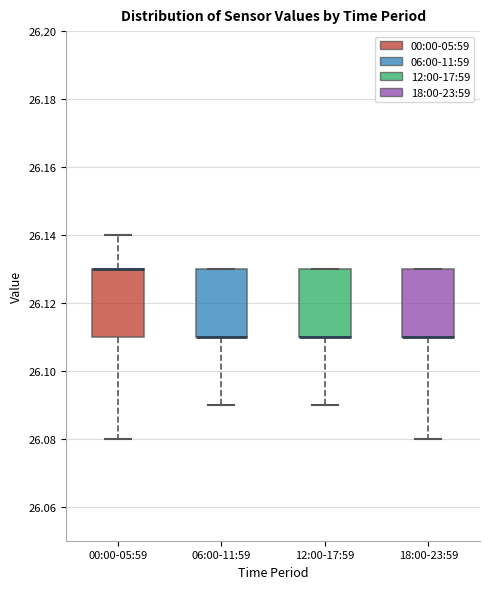

Reading left to right, read every box against the y-axis: the position of its median line, the range the box covers, and the ends of its whiskers. The values are not printed on the chart, so give them approximately, as read against the axis.

00:00-05:59: median 26.13 (drawn on the box's upper edge), box 26.11 to 26.13, whiskers 26.08 to 26.14
06:00-11:59: median 26.11 (drawn on the box's lower edge), box 26.11 to 26.13, whiskers 26.09 to 26.13
12:00-17:59: median 26.11 (drawn on the box's lower edge), box 26.11 to 26.13, whiskers 26.09 to 26.13
18:00-23:59: median 26.11 (drawn on the box's lower edge), box 26.11 to 26.13, whiskers 26.08 to 26.13